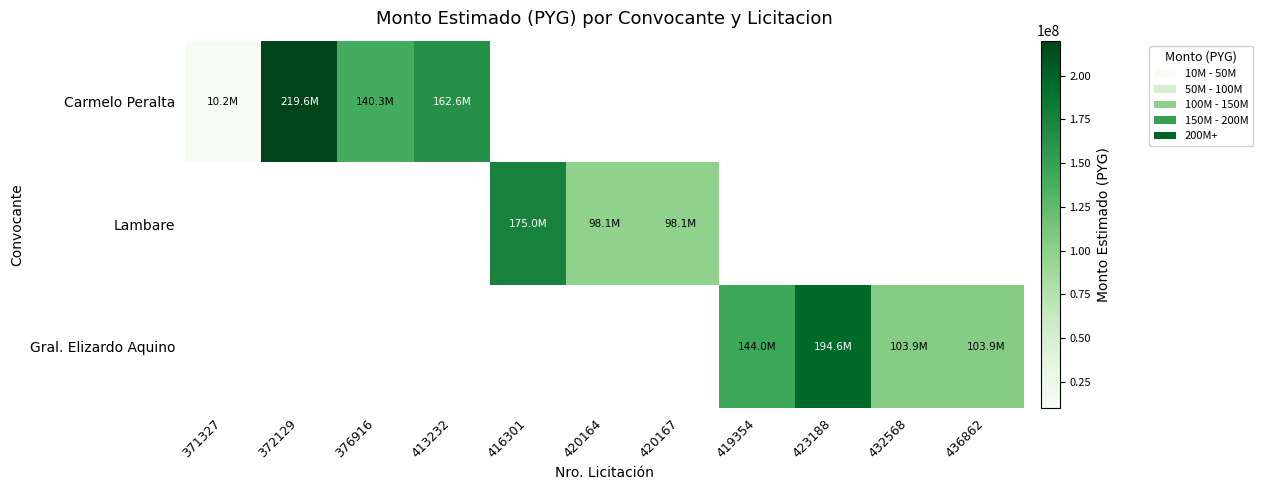

At which category is the sum across all series the highest?

372129